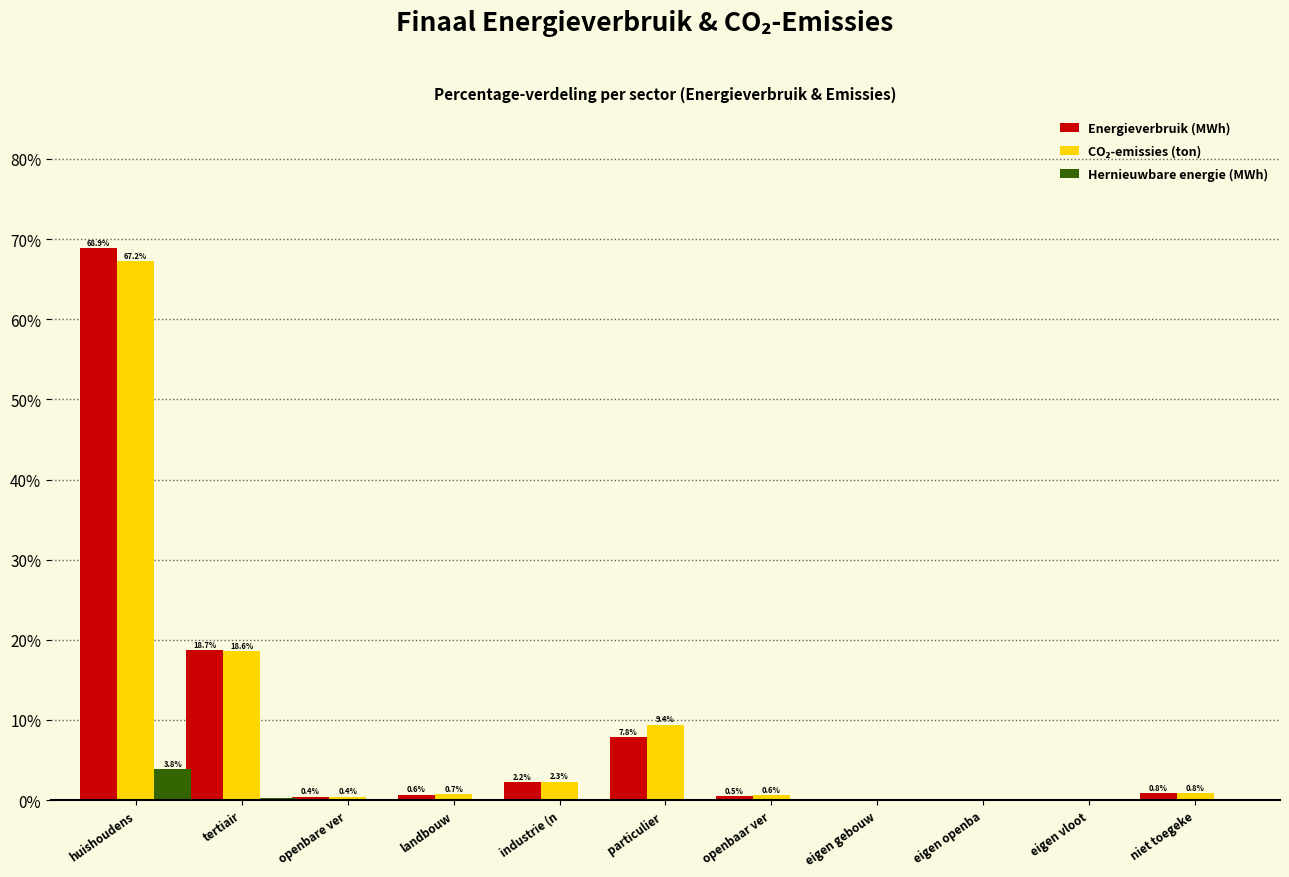

The value of Hernieuwbare energie (MWh) at eigen gebouw is 0.0. True or false?

True